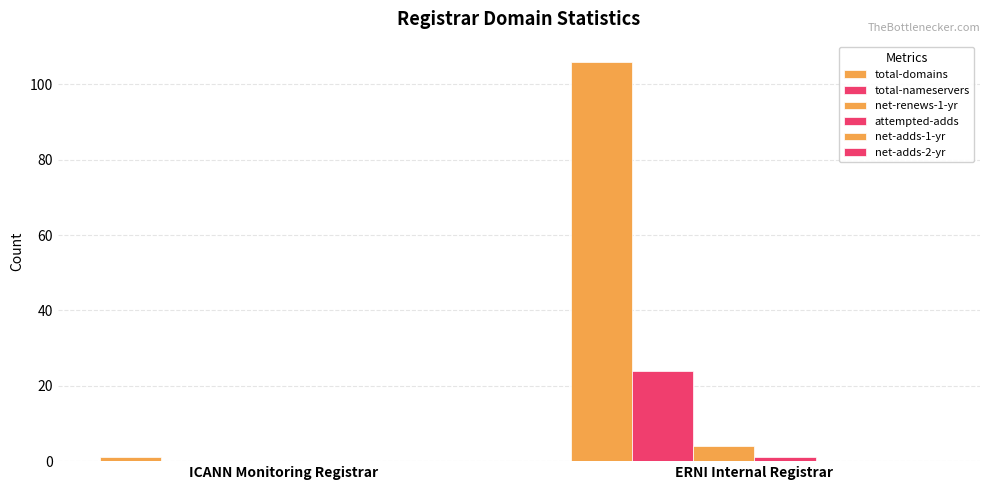

How many data points does each series have?

2